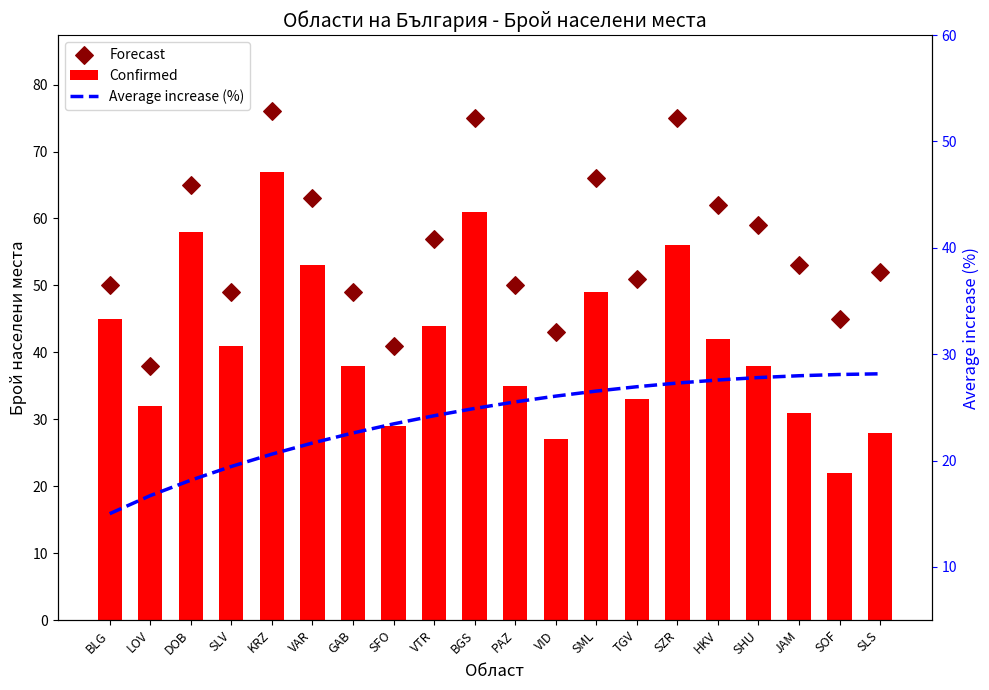

At which category is the sum across all series the highest?

KRZ